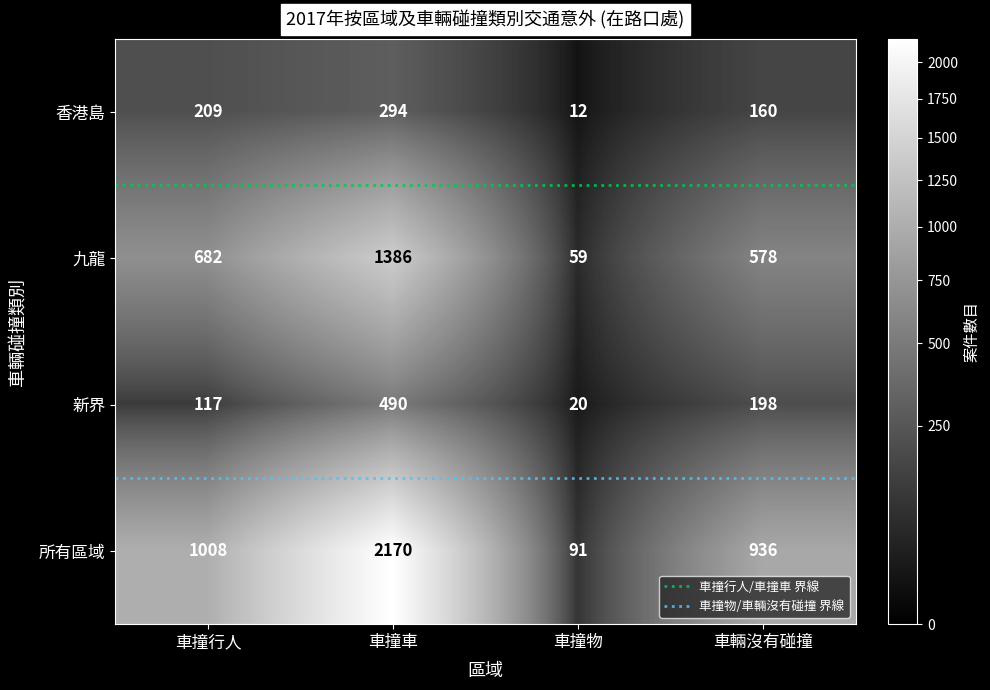

What is the difference between the highest and lowest values at 車撞物?

79